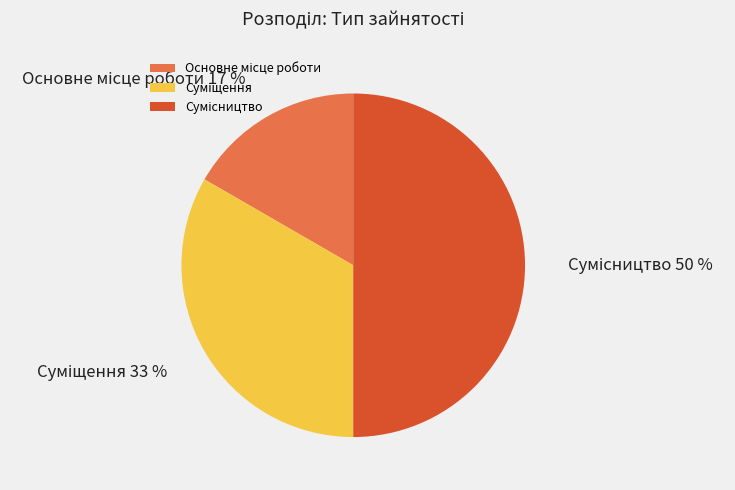

To the nearest percent, what is the difference between the largest and smallest slice percentages?

33%